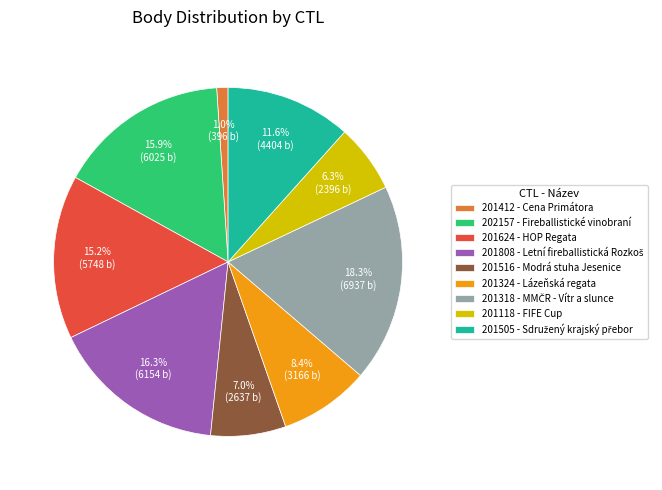

To the nearest percent, what is the difference between the largest and smallest slice percentages?

17%